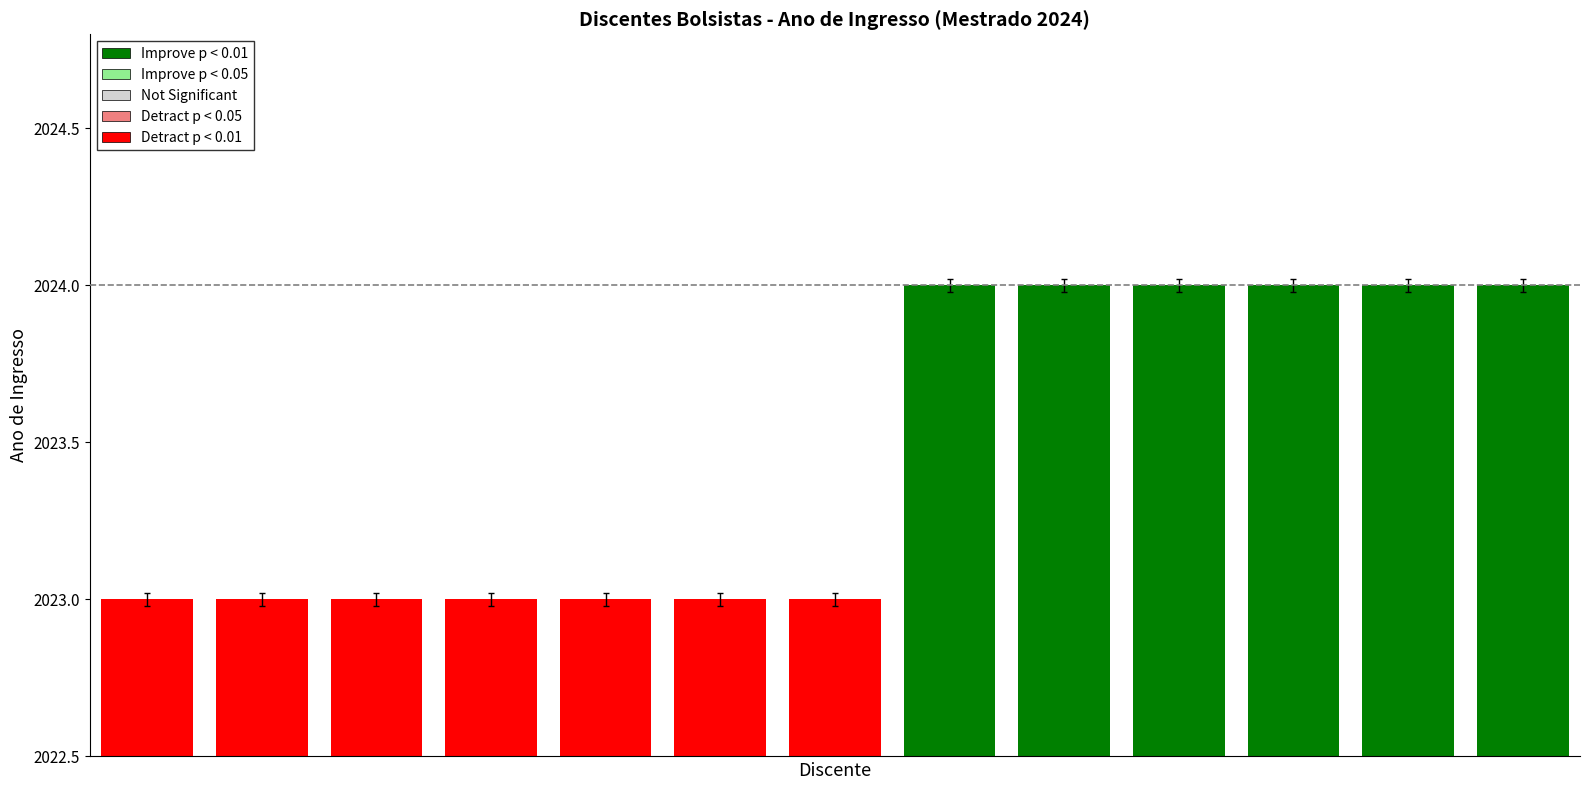

What is the minimum value shown in the chart?

2023